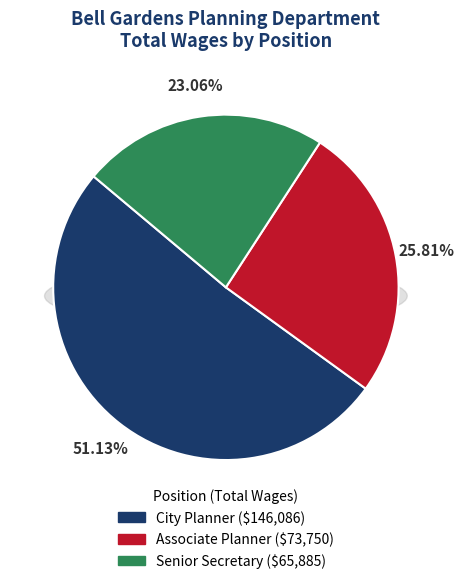

Approximately how many times larger is the value at Senior Secretary compared to City Planner?

0.5